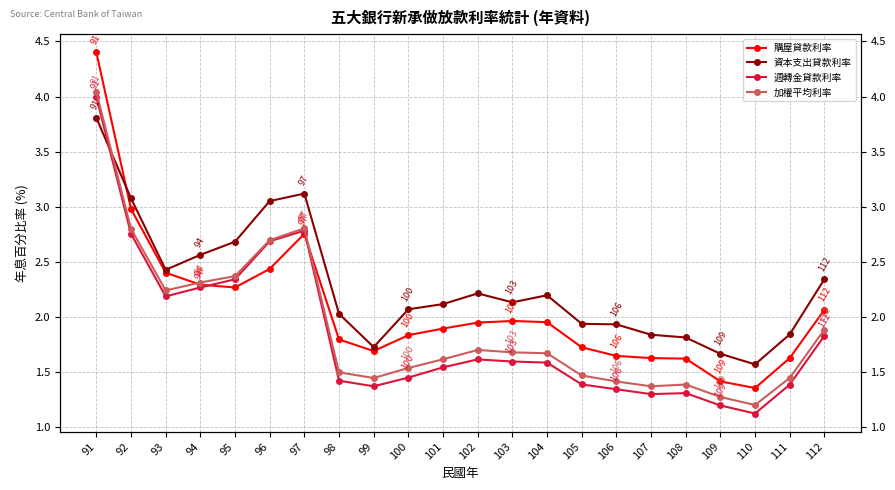

List the series in order of their peak value, lowest first.

資本支出貸款利率, 週轉金貸款利率, 加權平均利率, 購屋貸款利率